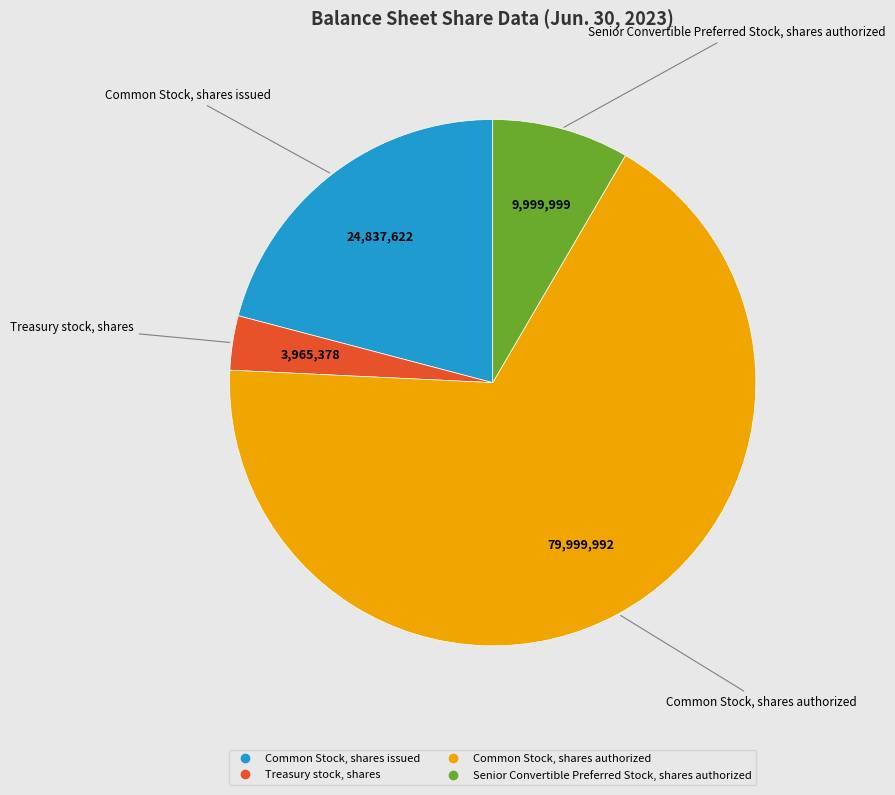

Between Common Stock, shares issued and Treasury stock, shares, which is larger?

Common Stock, shares issued